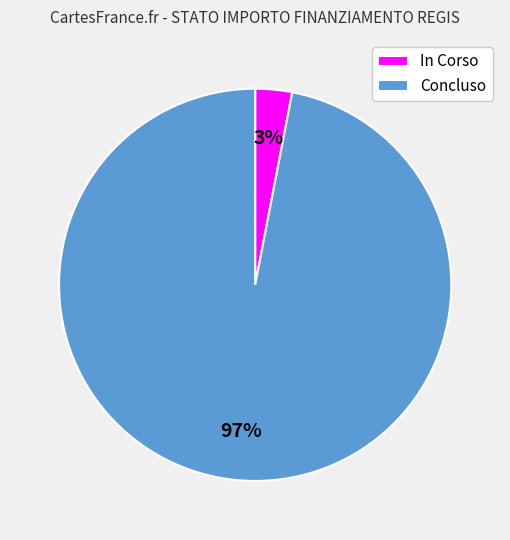

What is the majority slice?

Concluso